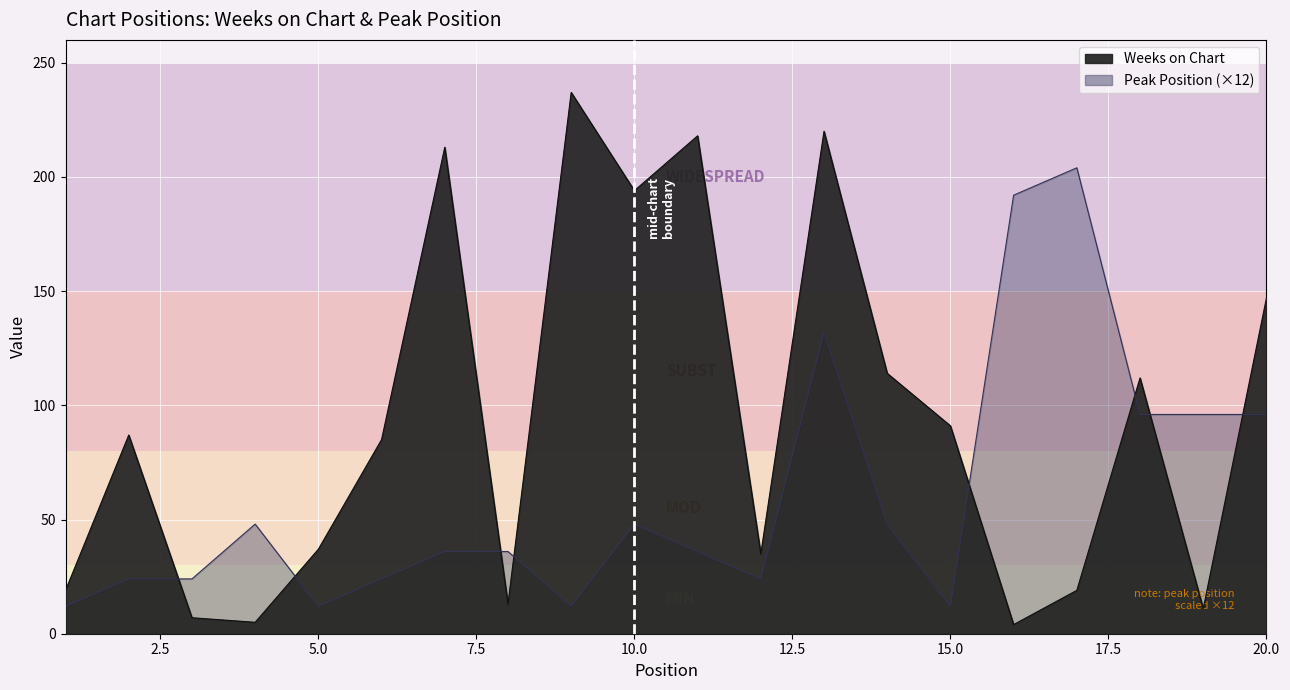

Reading left to right, extract all data points from this chart.

Weeks on Chart: 19	87	7	5	37	85	213	13	237	194	218	35	220	114	91	4	19	112	11	147
Peak Position: 12	24	24	48	12	24	36	36	12	48	36	24	132	48	12	192	204	96	96	96